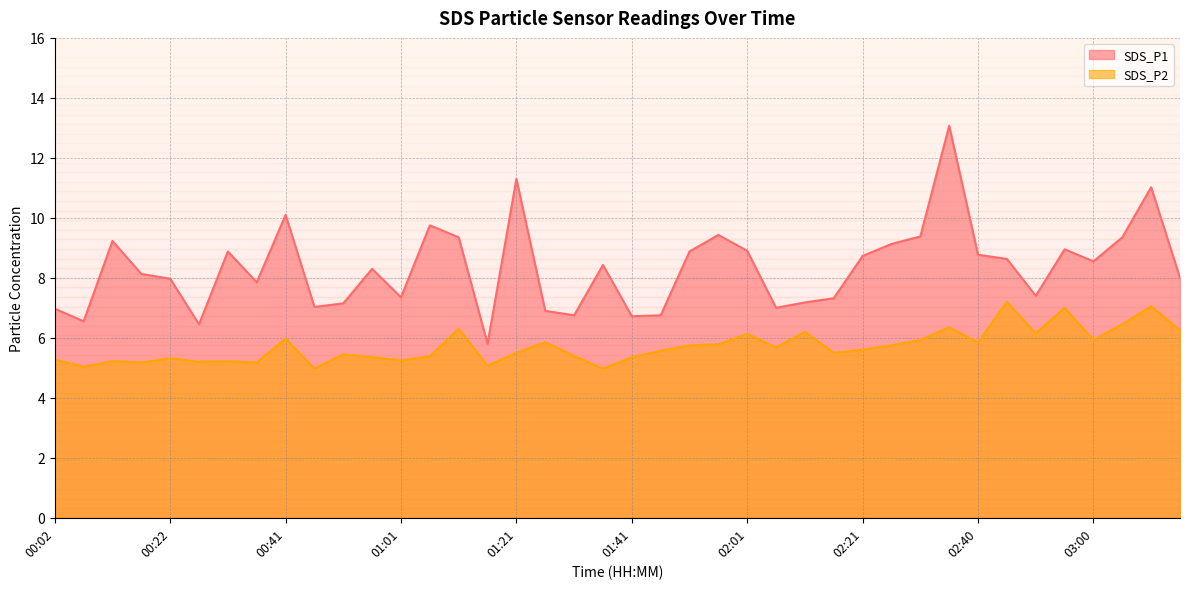

What is the average value of the SDS_P1 series?

8.3